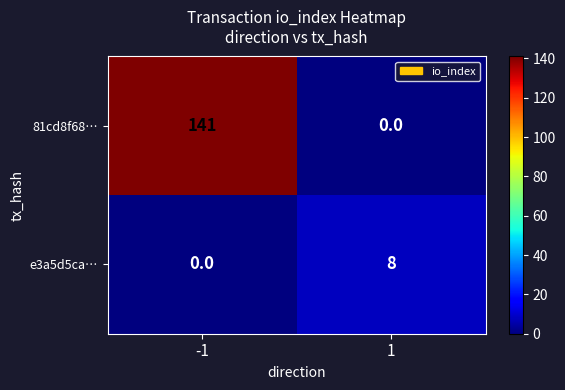

What is the spread (max minus min) of values at 1?

8